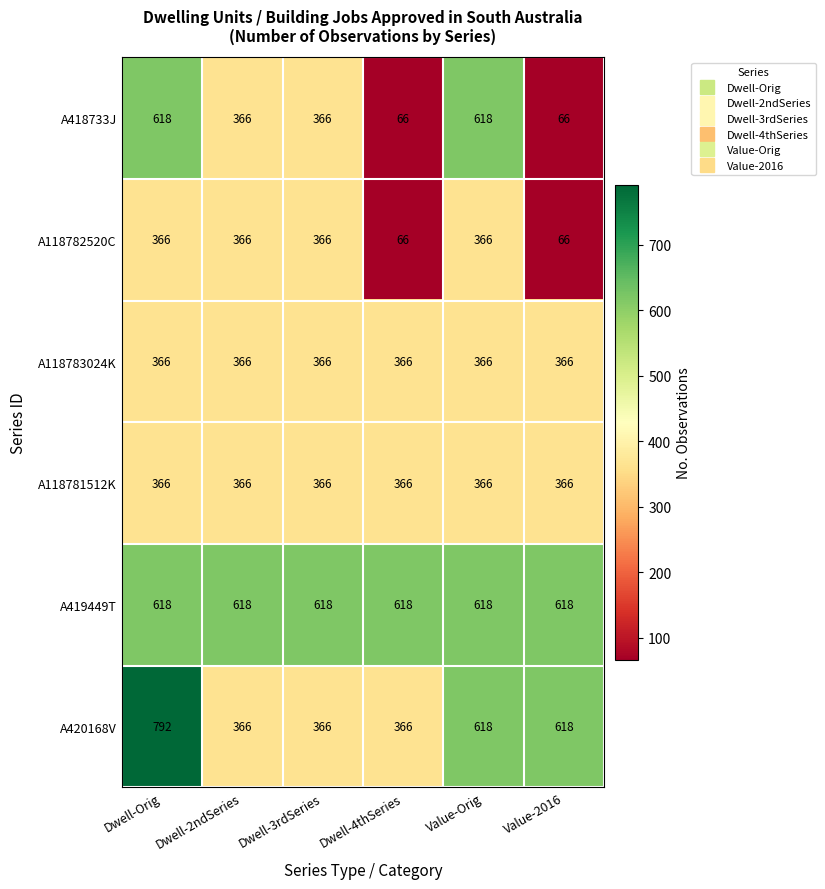

At how many categories does at least one series exceed 208?

6